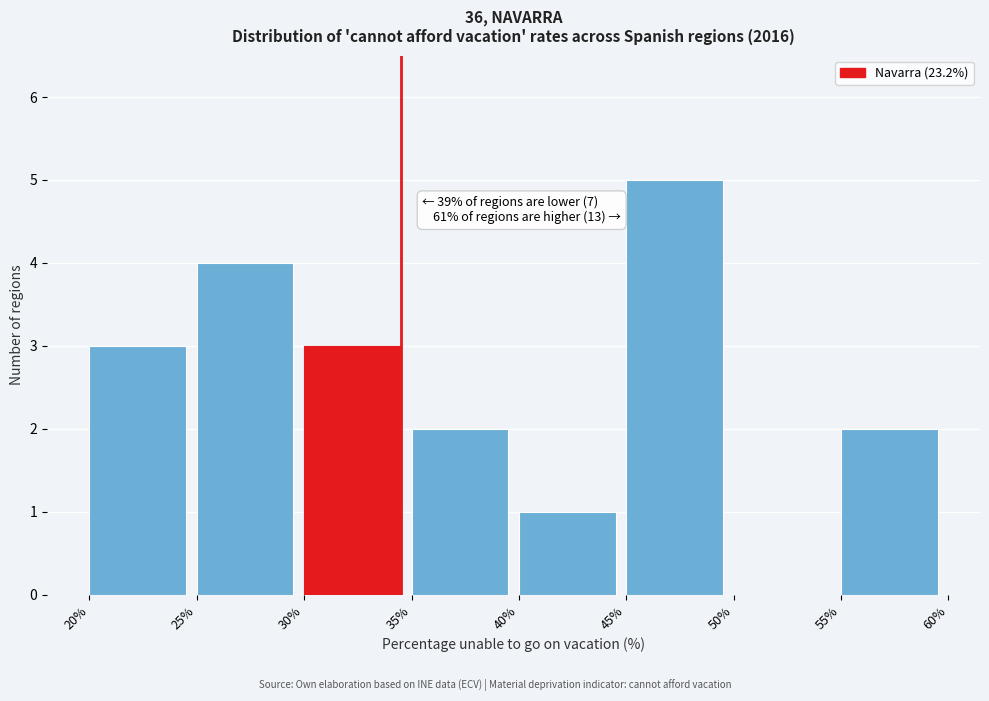

Which range on the x-axis has the tallest bar?

45% to 50%